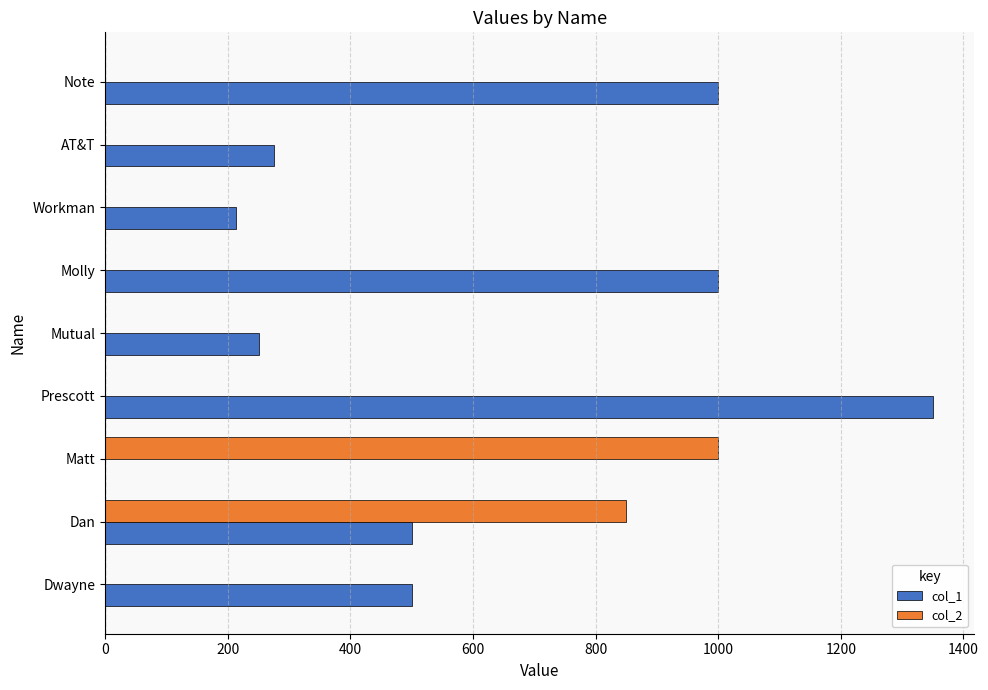

The col_2 series shows -606 at Molly. True or false?

False